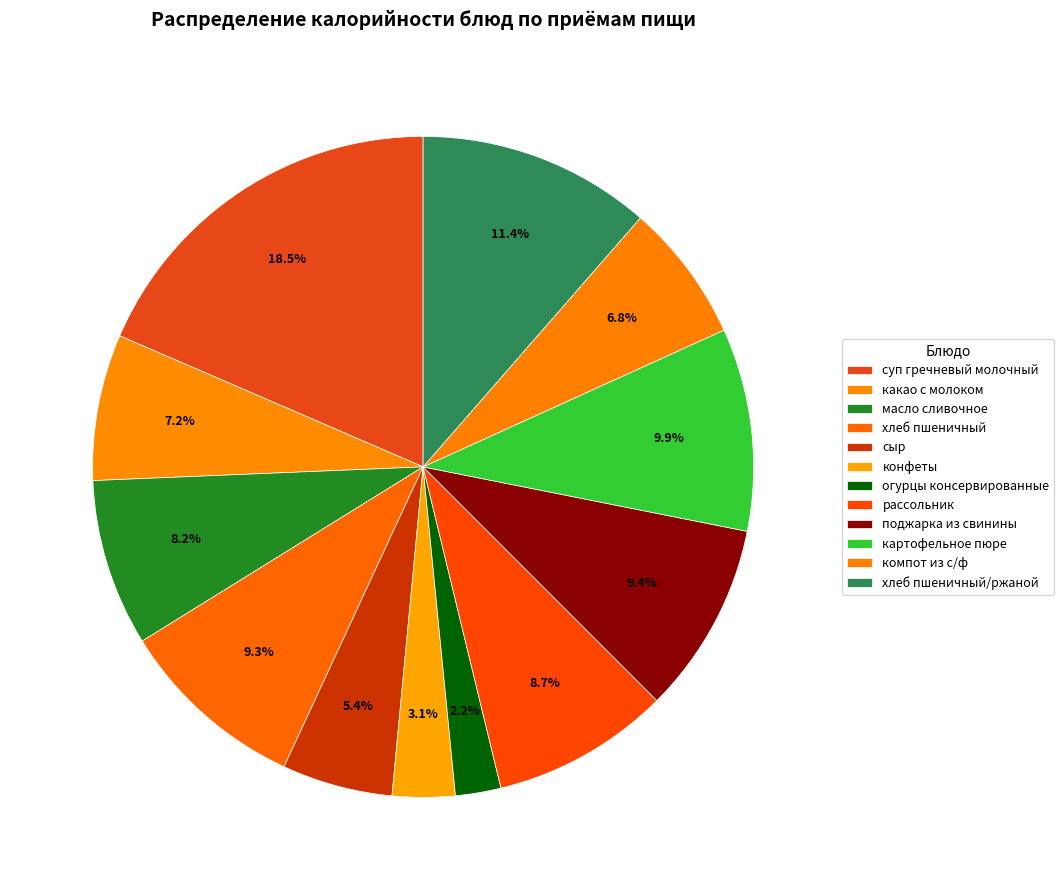

How many segments does this pie chart have?

12